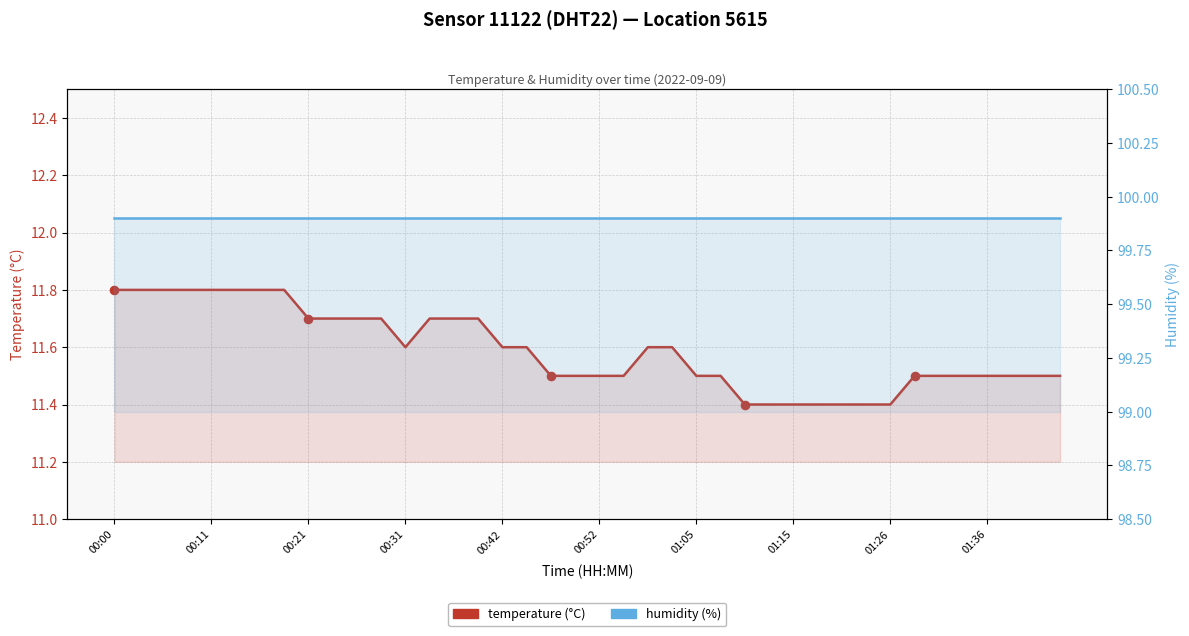

At which category is the sum across all series the highest?

00:00